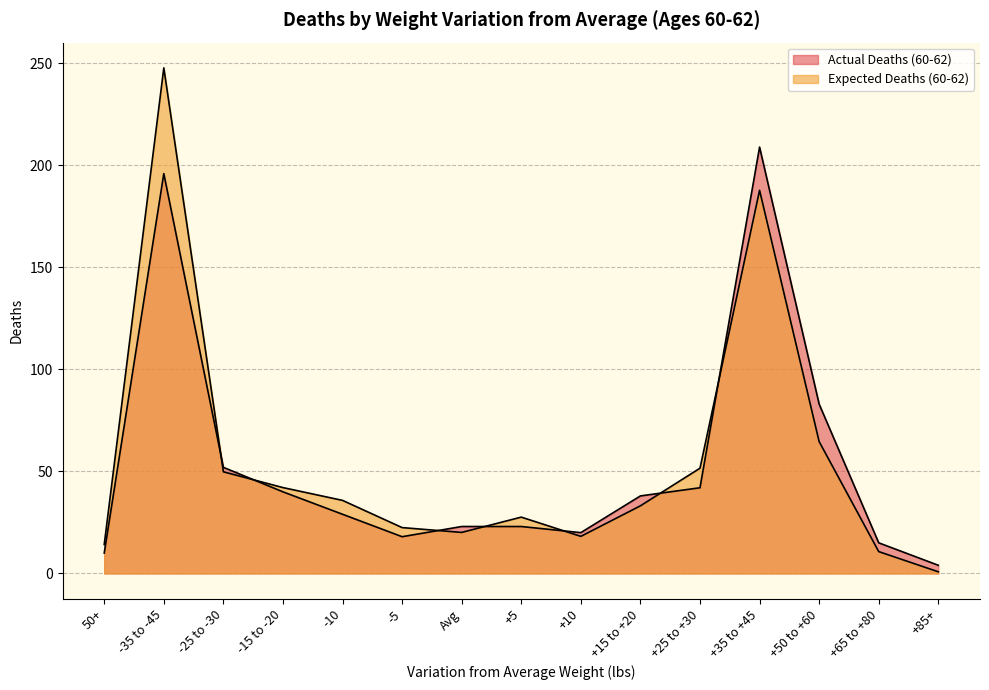

At how many categories does at least one series exceed 57?

3